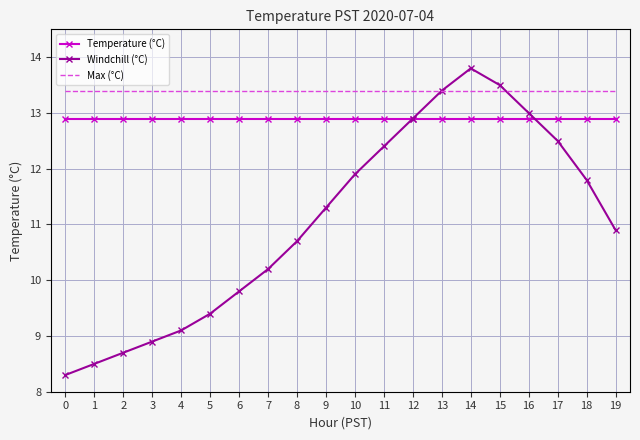

What is the approximate value of Windchill (°C) at 16?

13.0